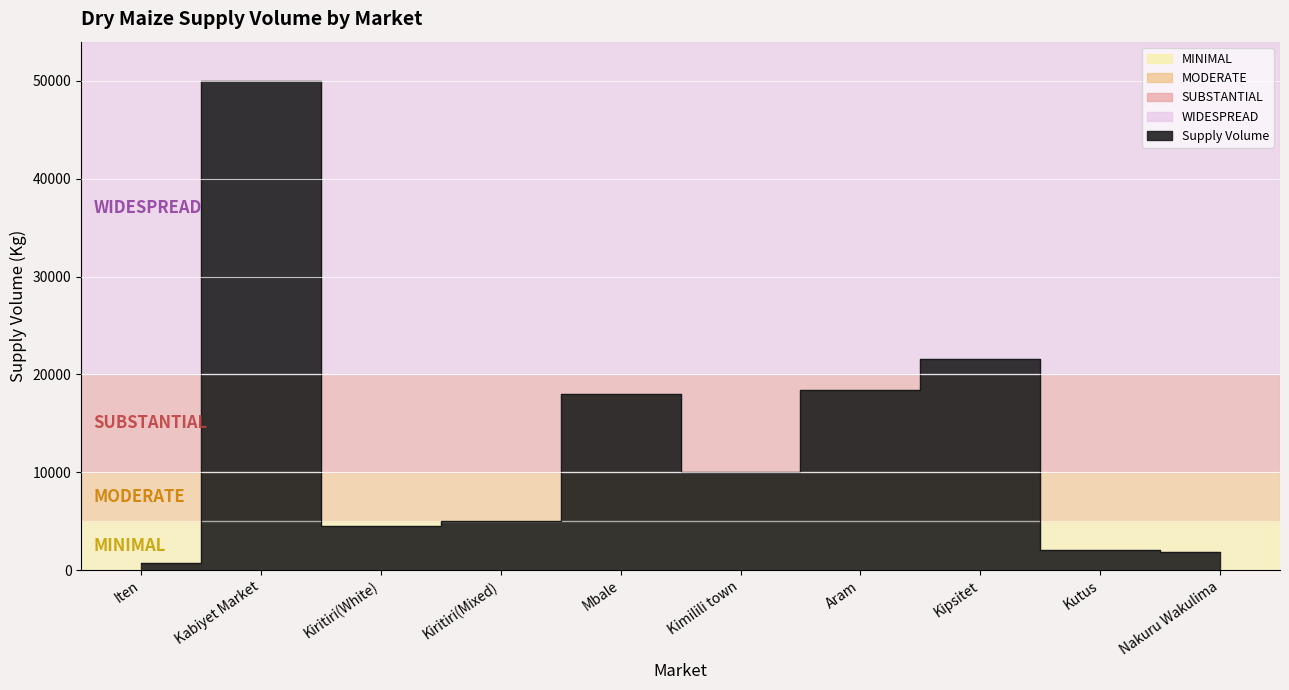

Where is the first local minimum?

Kiritiri(White)